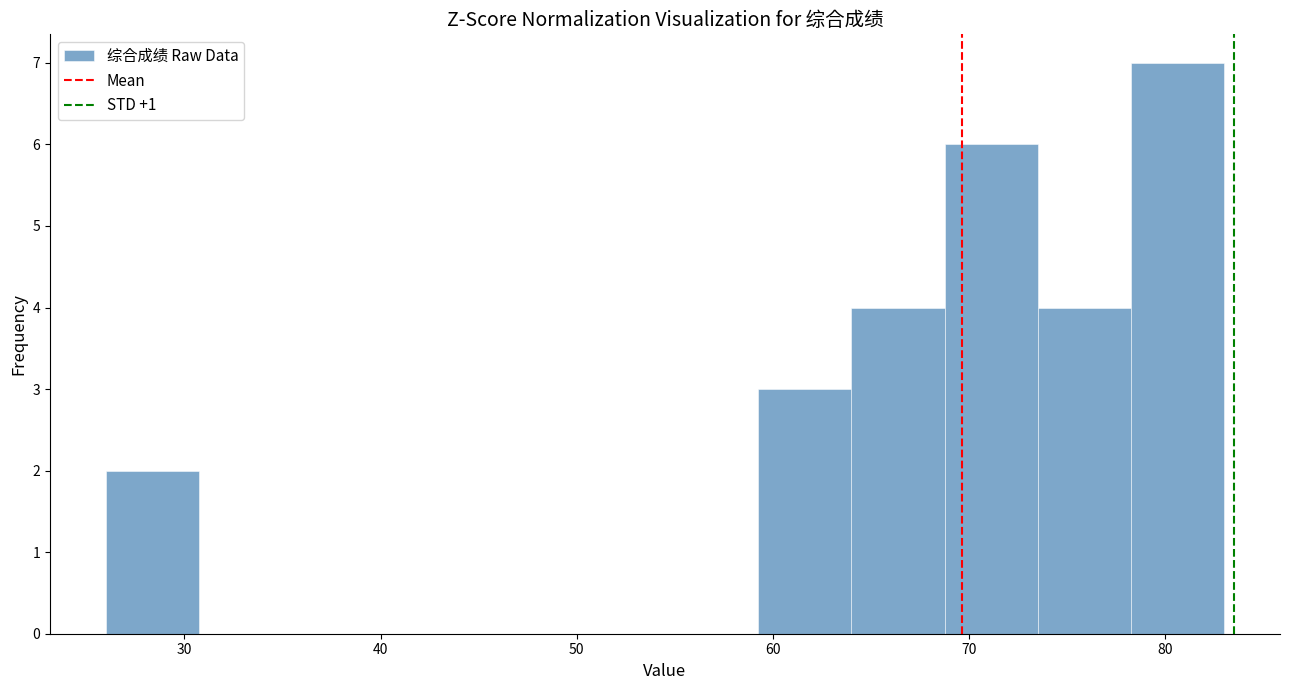

Which range on the x-axis has the tallest bar?

78 to 83